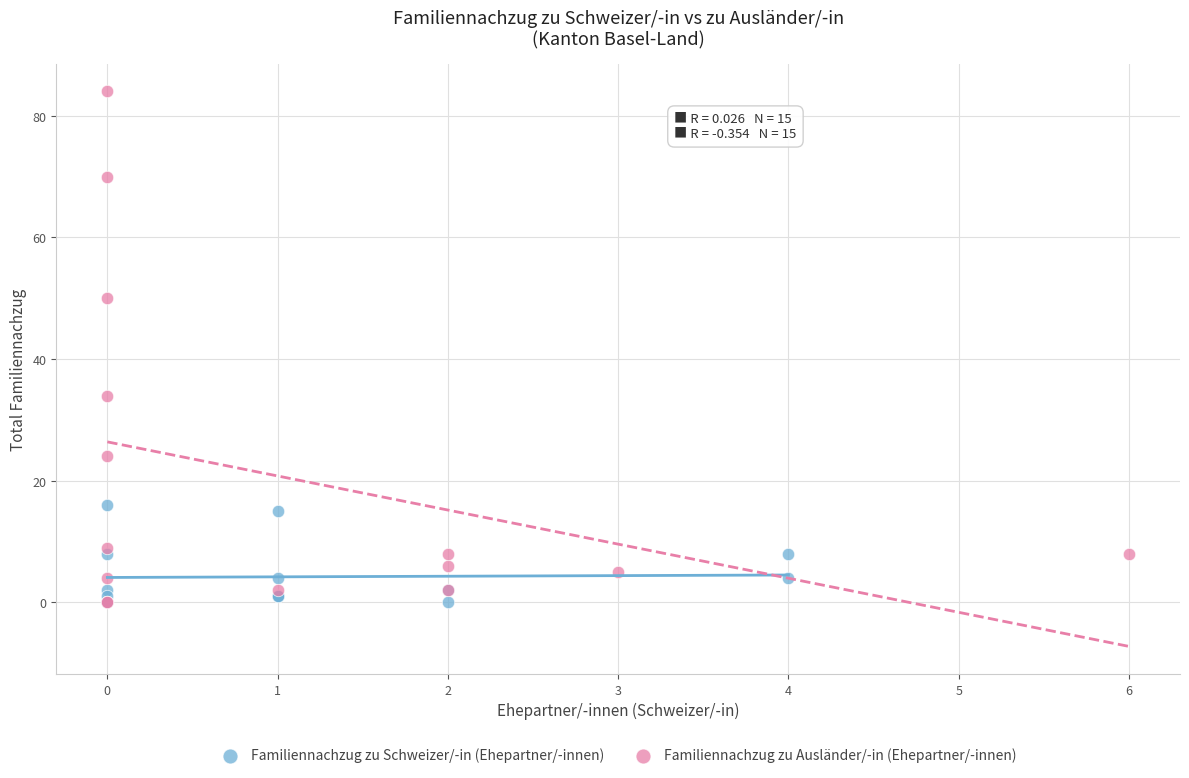

Which series reaches the maximum Y coordinate?

Familiennachzug zu Ausländer/-in (Ehepartner/-innen)